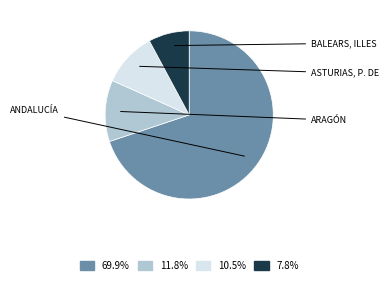

Count the number of slices in the pie.

4